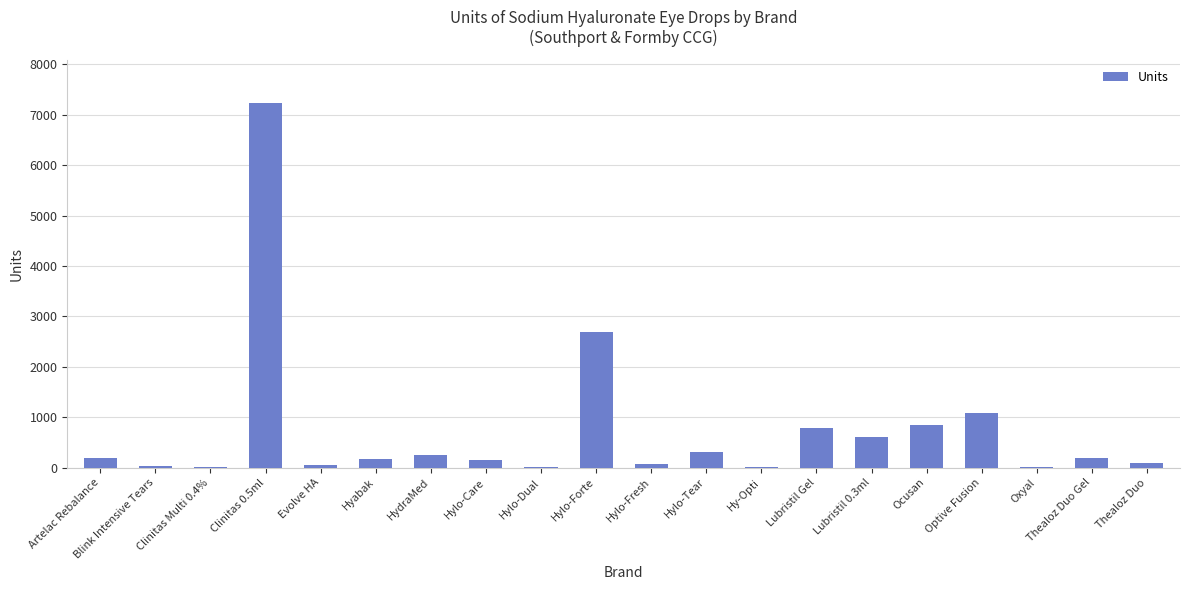

Does the chart contain stacked bars?

No